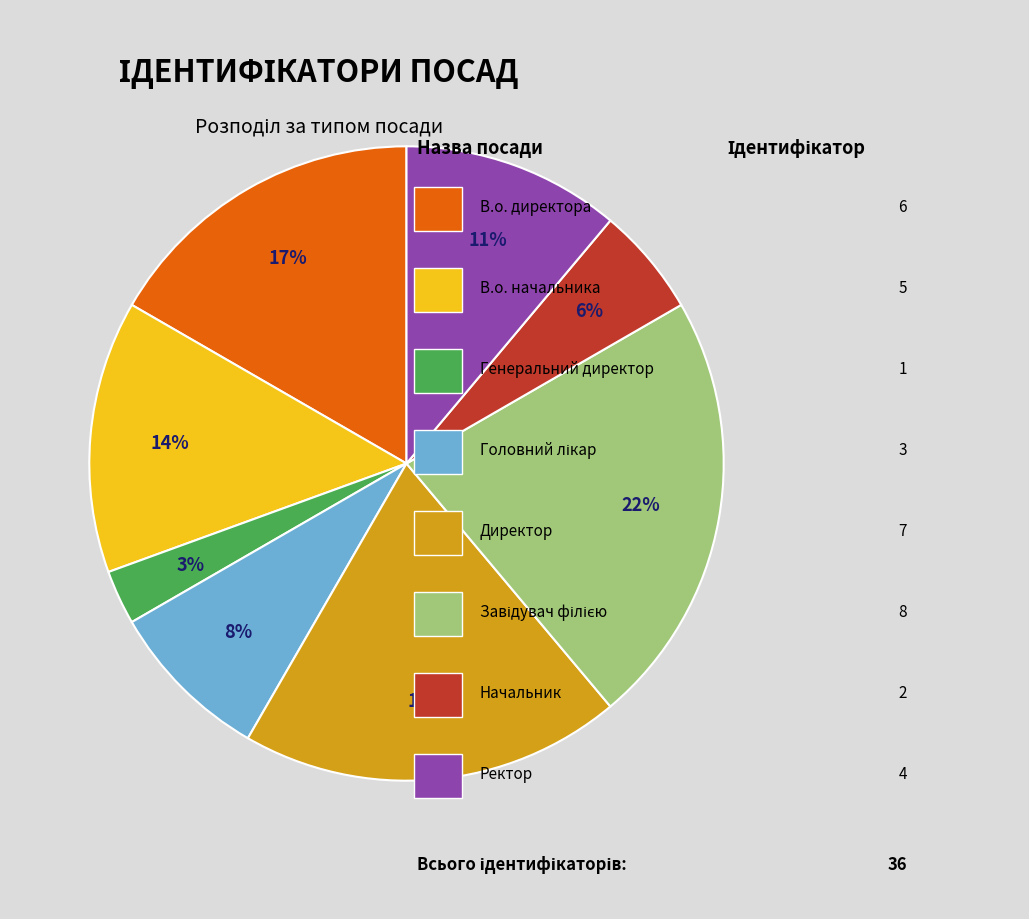

How many segments does this pie chart have?

8